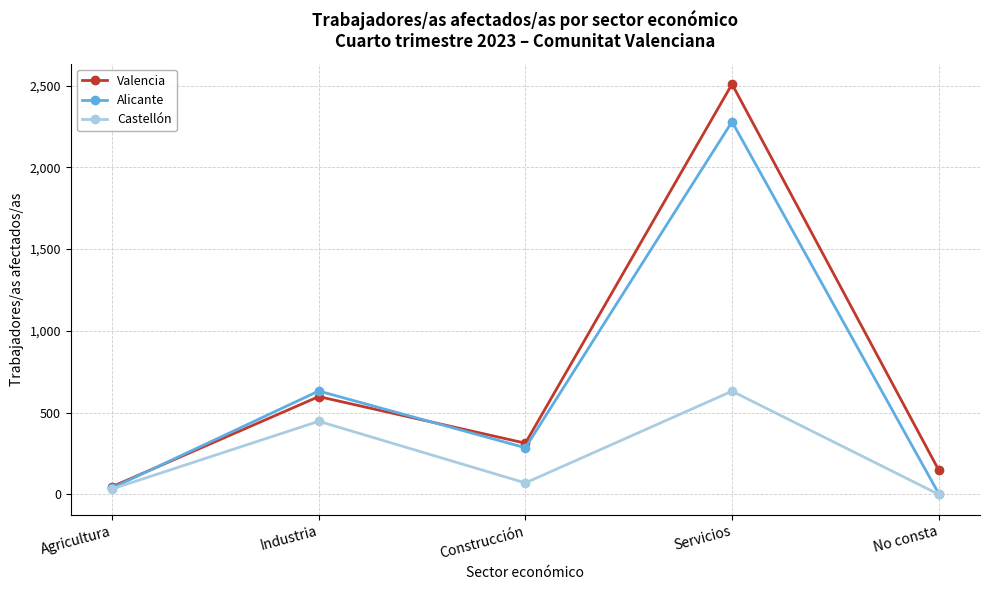

Is it true that Alicante equals 829 at Industria?

False